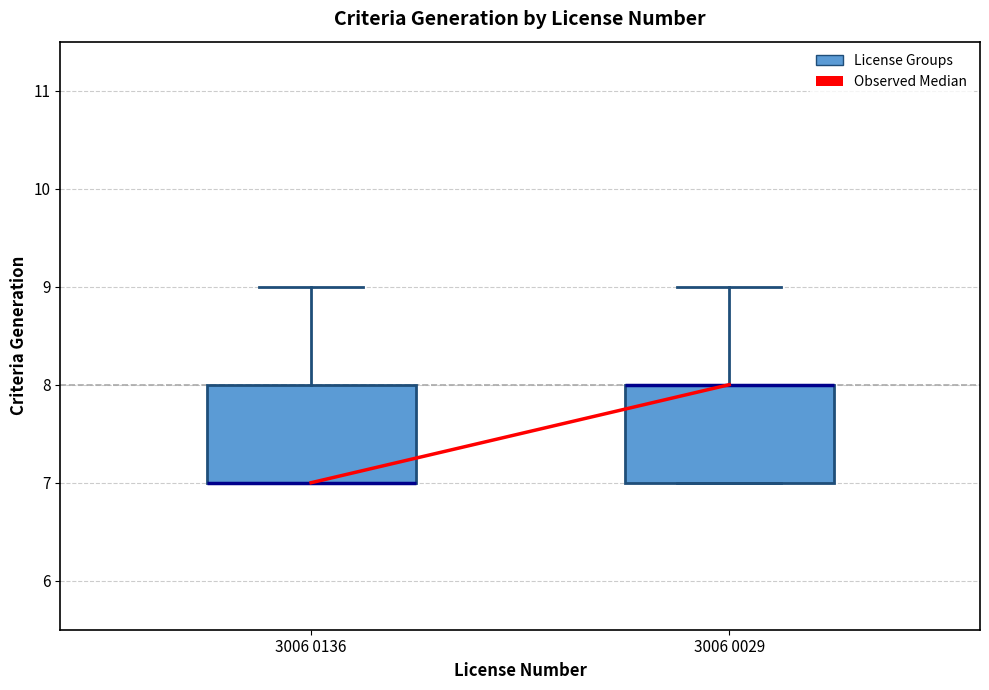

Reading left to right, transcribe this box plot: for each box, give where its median line is, the range the box spans, and where its two whiskers end, as read against the y-axis. The values are not printed on the chart, so give them approximately, as read against the axis.

3006 0136: median 7 (drawn on the box's lower edge), box 7 to 8, whiskers 7 to 9
3006 0029: median 8 (drawn on the box's upper edge), box 7 to 8, whiskers 7 to 9